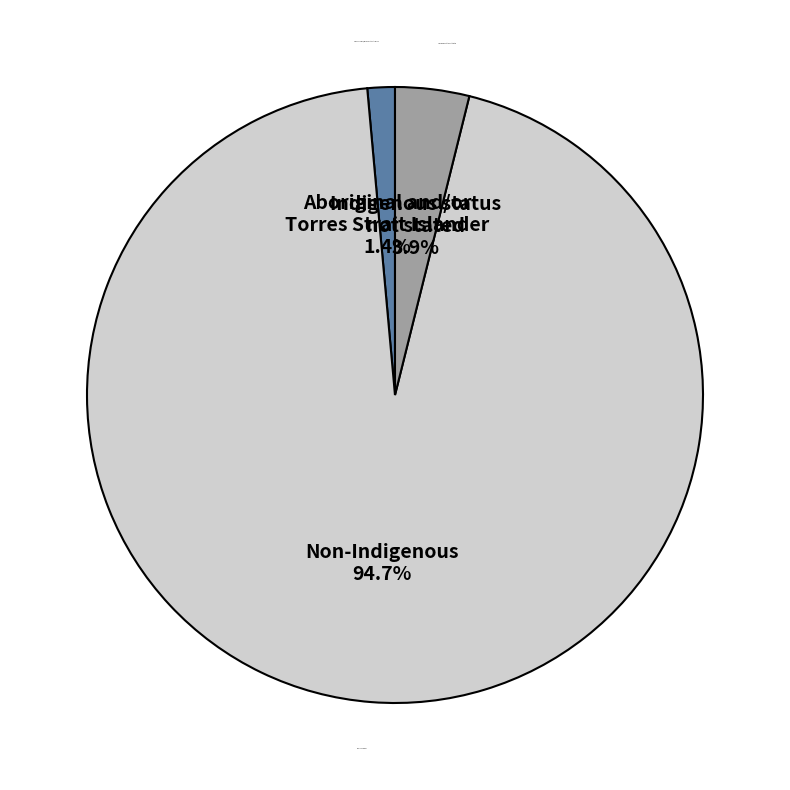

Between Aboriginal and/or Torres Strait Islander and Non-Indigenous, which is larger?

Non-Indigenous